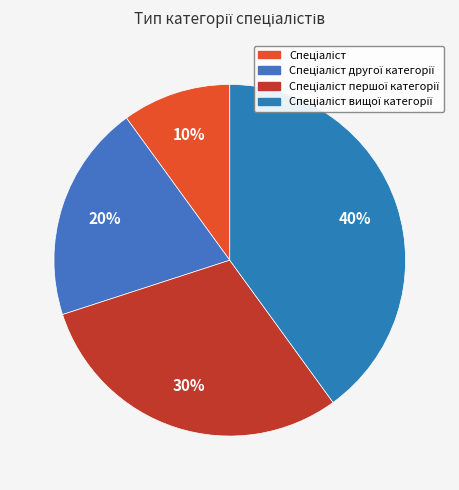

To the nearest percent, what percentage of the pie is Спеціаліст першої категорії?

30%